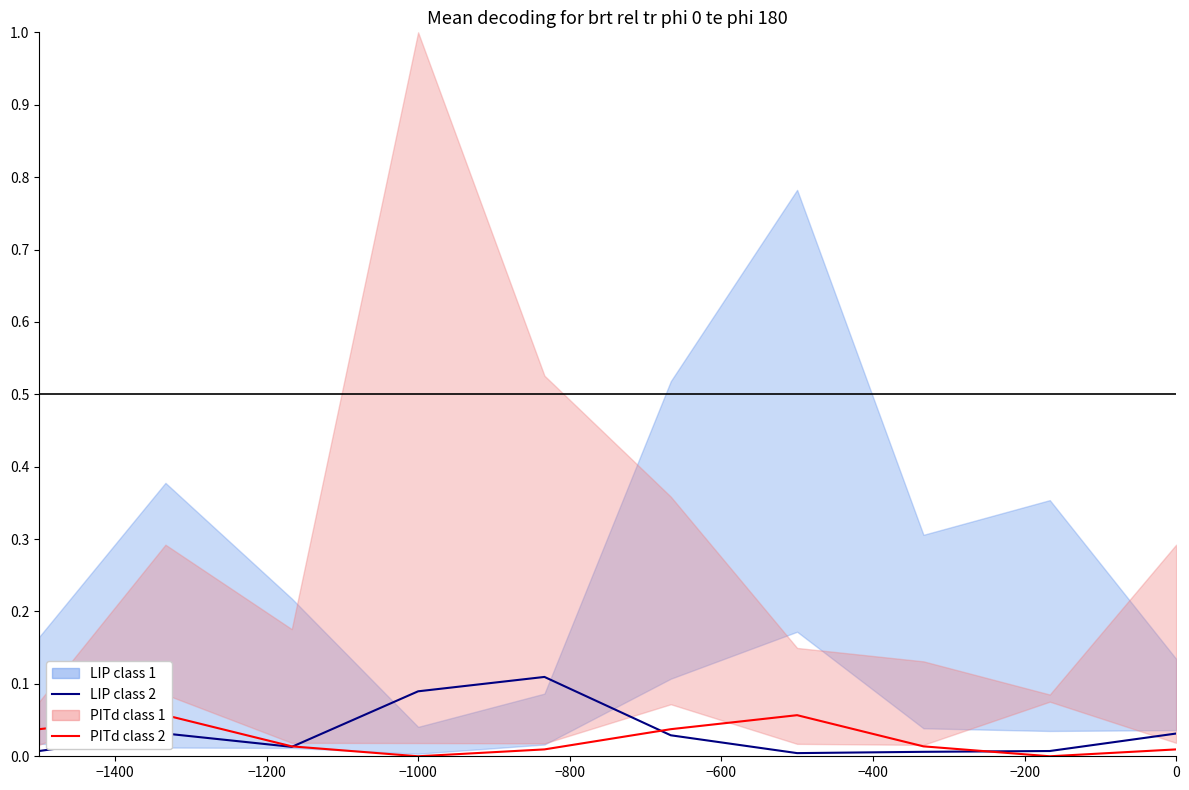

How many values in PITd class 2 are above zero?

8